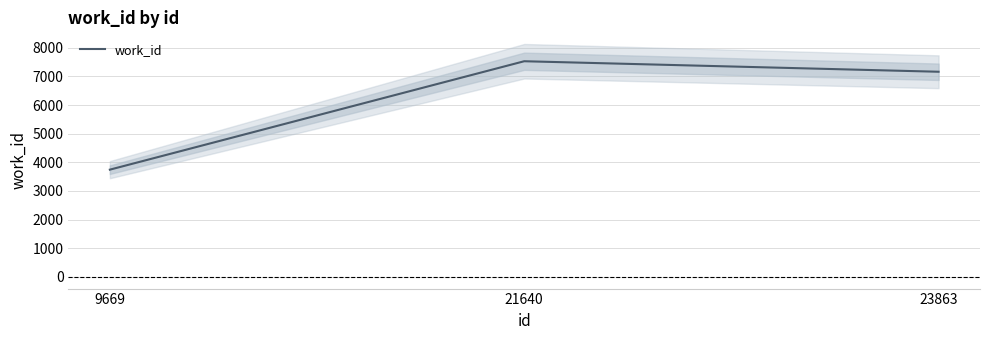

List the labels in order of value, largest first.

21640, 23863, 9669